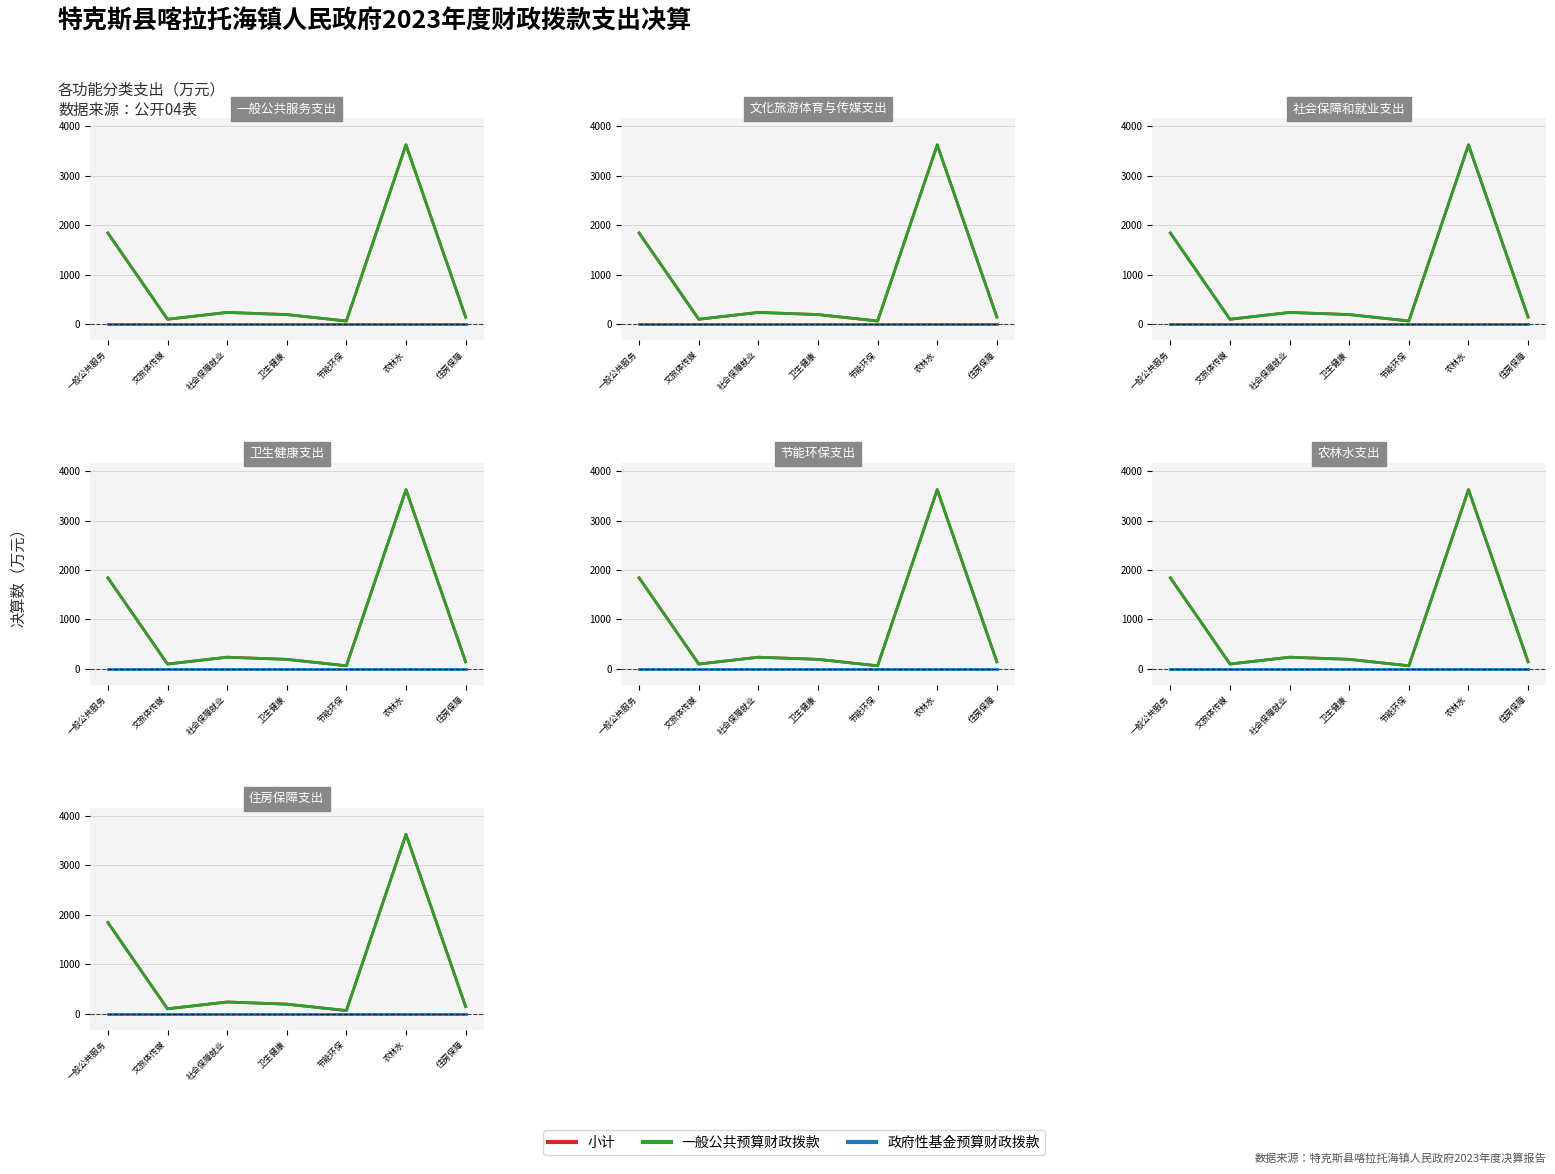

Rank the series by their maximum value, from lowest to highest.

政府性基金预算财政拨款, 小计, 一般公共预算财政拨款